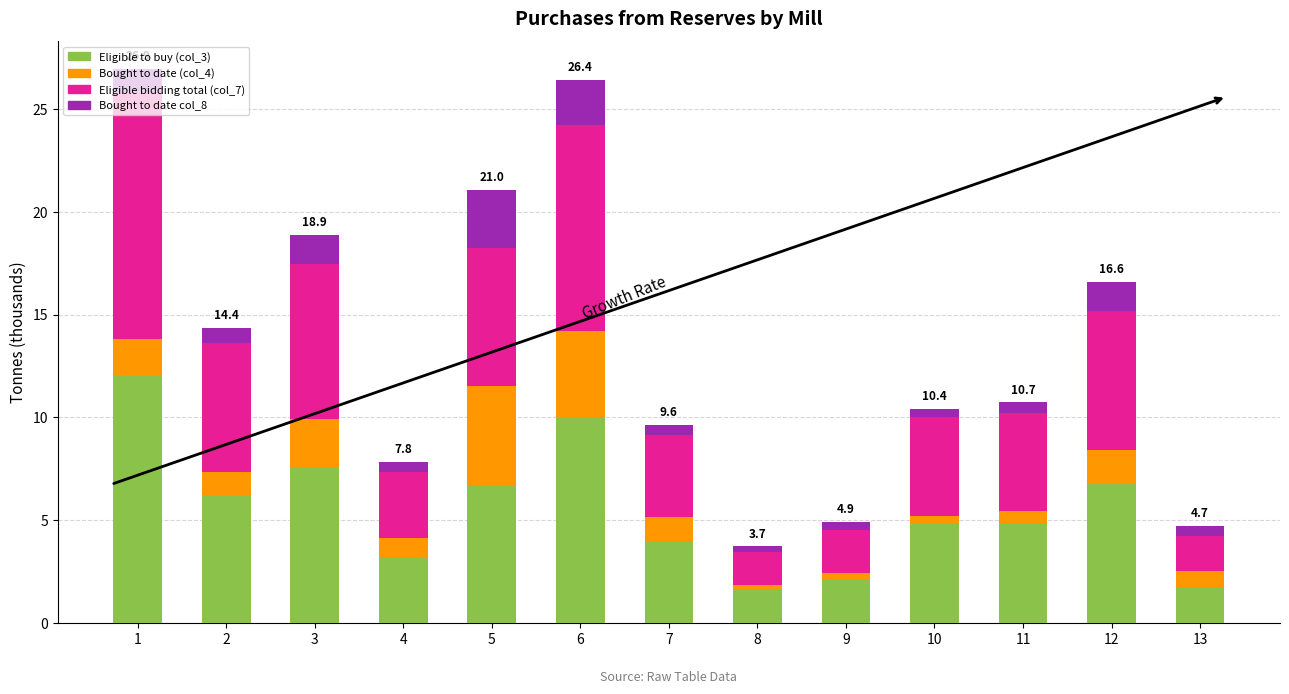

What are all the series names shown in the legend?

Eligible to buy (col_3), Bought to date (col_4), Eligible bidding total (col_7), Bought to date col_8